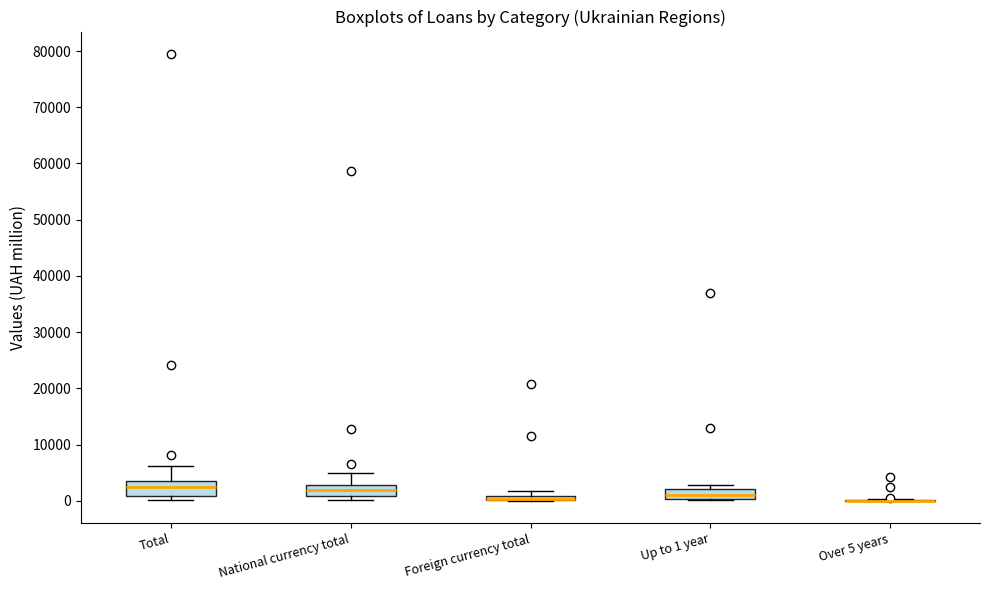

Where is the lower edge of the box for Total on the y-axis? The values are not printed on the chart, so give them approximately, as read against the axis.

1000